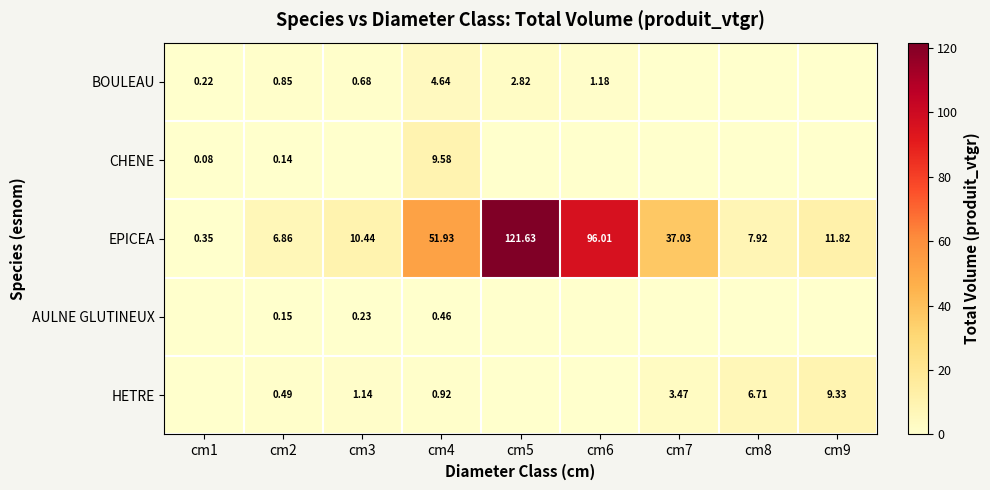

Rank the series at cm4 from lowest to highest value.

AULNE GLUTINEUX, HETRE, BOULEAU, CHENE, EPICEA